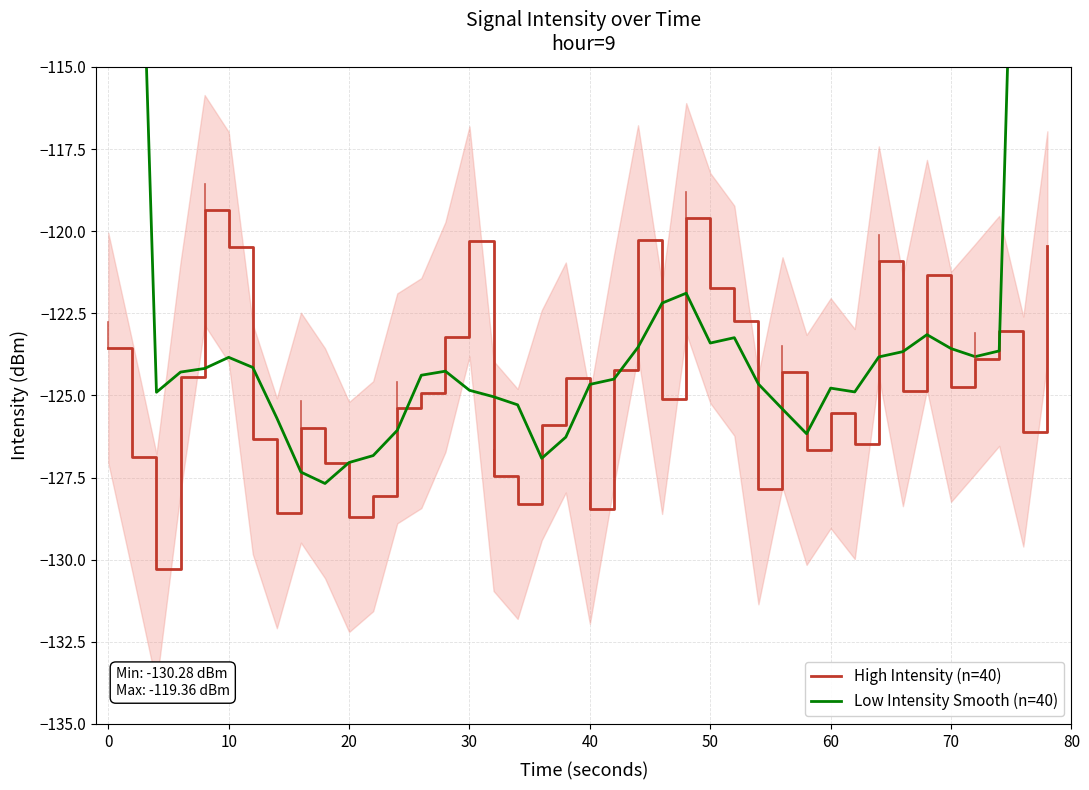

True or false: High Intensity (n=40) has a value of -128.7 at 20.

True